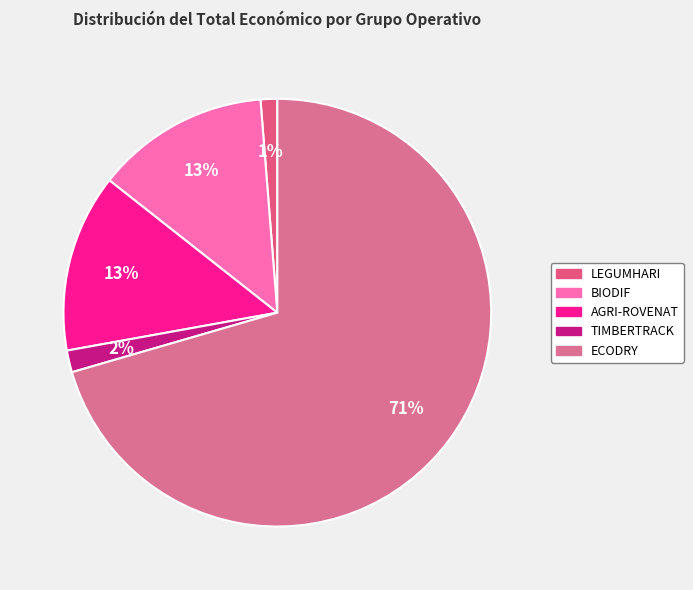

To the nearest percent, what is the average slice percentage?

20%